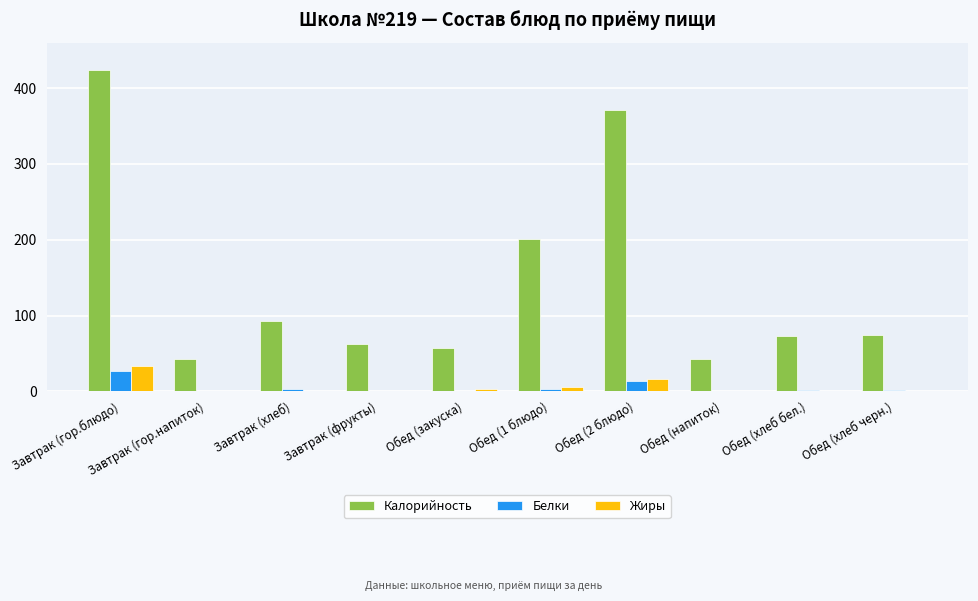

How many distinct data groups are displayed?

3